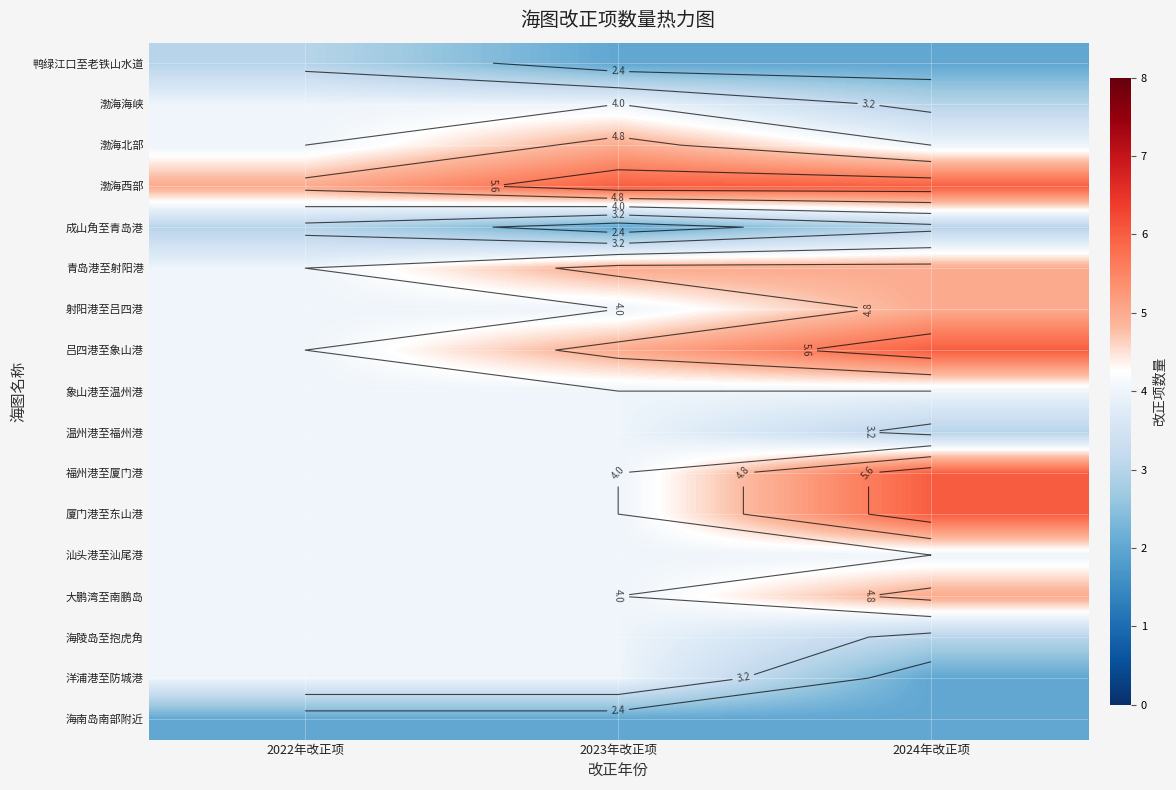

What is the difference between the highest and lowest values at 2023年改正项?

4